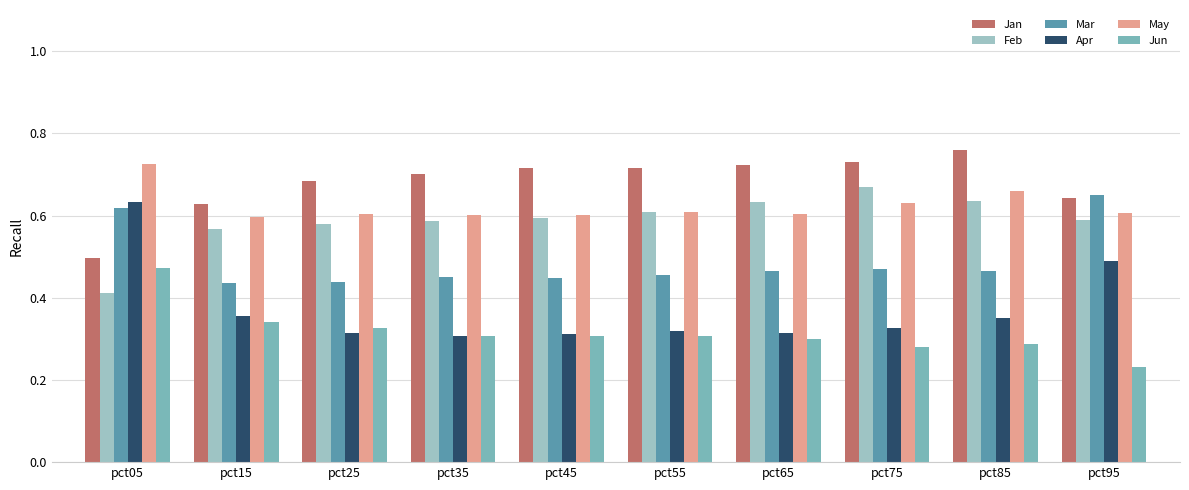

Reading right to left, extract all data points from this chart.

Jan: pct95=0.6	pct85=0.8	pct75=0.7	pct65=0.7	pct55=0.7	pct45=0.7	pct35=0.7	pct25=0.7	pct15=0.6	pct05=0.5
Feb: pct95=0.6	pct85=0.6	pct75=0.7	pct65=0.6	pct55=0.6	pct45=0.6	pct35=0.6	pct25=0.6	pct15=0.6	pct05=0.4
Mar: pct95=0.7	pct85=0.5	pct75=0.5	pct65=0.5	pct55=0.5	pct45=0.4	pct35=0.4	pct25=0.4	pct15=0.4	pct05=0.6
Apr: pct95=0.5	pct85=0.4	pct75=0.3	pct65=0.3	pct55=0.3	pct45=0.3	pct35=0.3	pct25=0.3	pct15=0.4	pct05=0.6
May: pct95=0.6	pct85=0.7	pct75=0.6	pct65=0.6	pct55=0.6	pct45=0.6	pct35=0.6	pct25=0.6	pct15=0.6	pct05=0.7
Jun: pct95=0.2	pct85=0.3	pct75=0.3	pct65=0.3	pct55=0.3	pct45=0.3	pct35=0.3	pct25=0.3	pct15=0.3	pct05=0.5